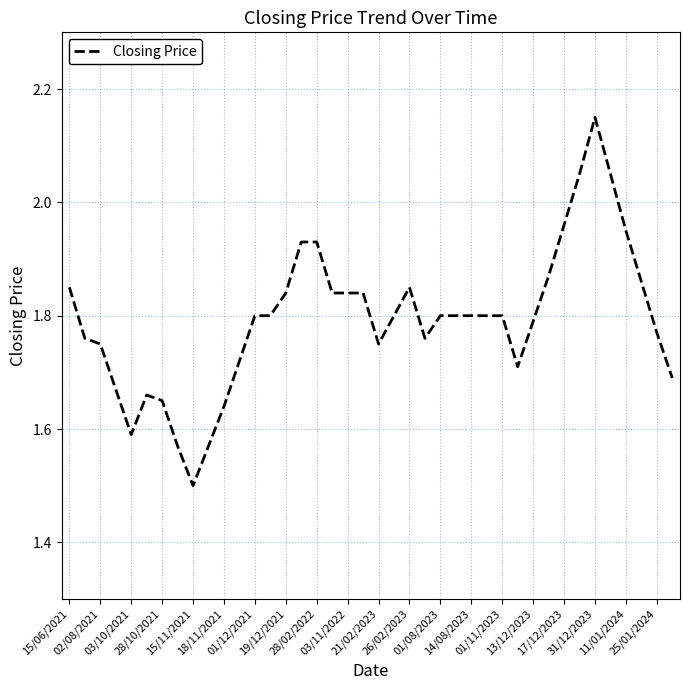

What is the smallest value displayed?

1.5